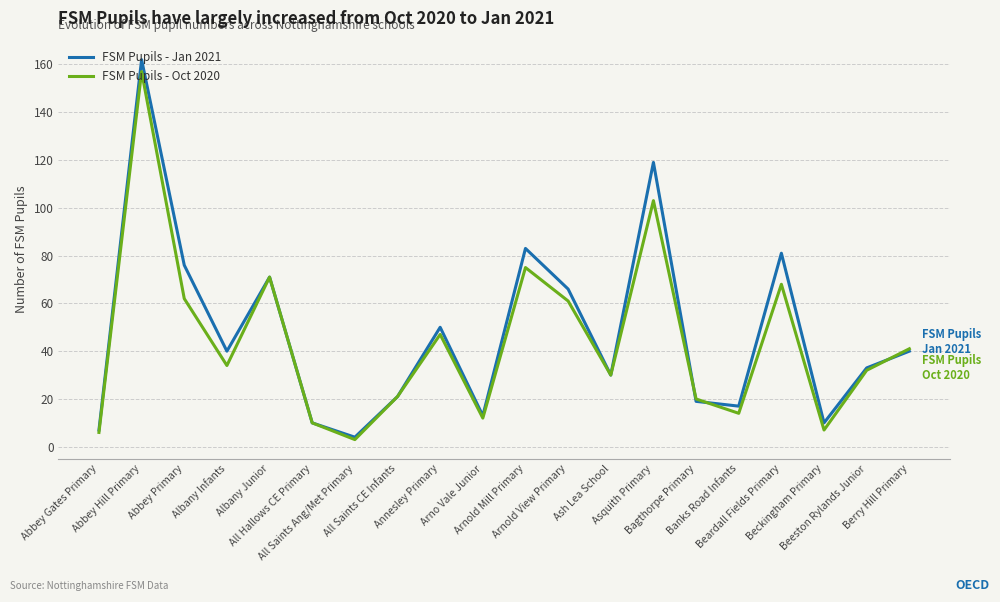

At which category does FSM Pupils - Jan 2021 reach its first local valley?

Albany Infants